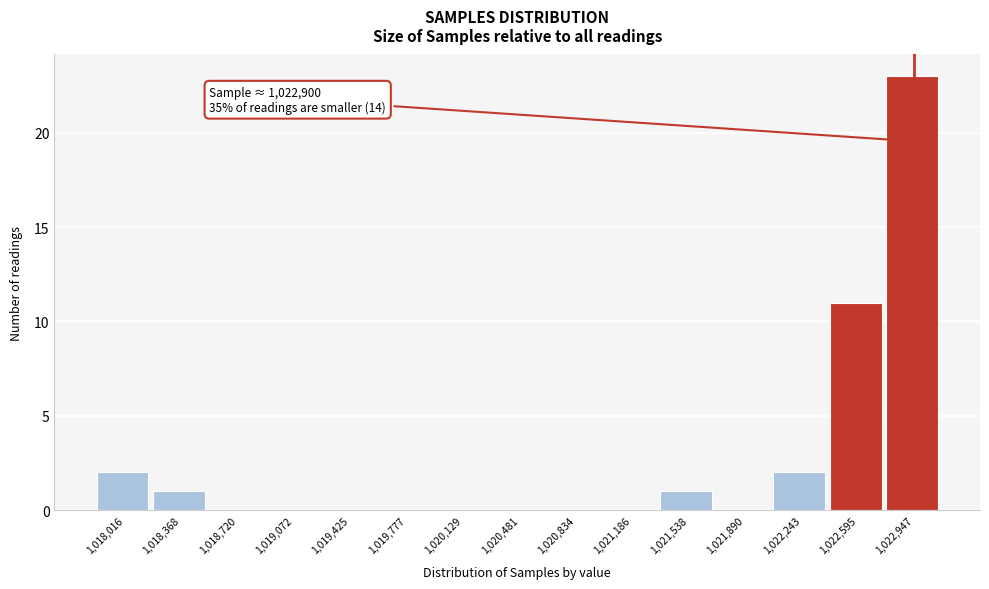

Reading left to right, list all the values displayed in this chart.

1,018,016=2	1,018,368=1	1,018,720=0	1,019,072=0	1,019,425=0	1,019,777=0	1,020,129=0	1,020,481=0	1,020,834=0	1,021,186=0	1,021,538=1	1,021,890=0	1,022,243=2	1,022,595=11	1,022,947=23